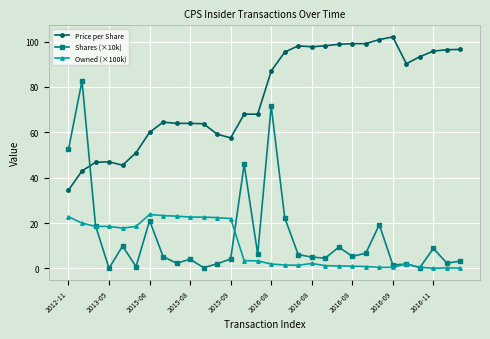

Which series has the widest spread of values?

Shares (×10k)